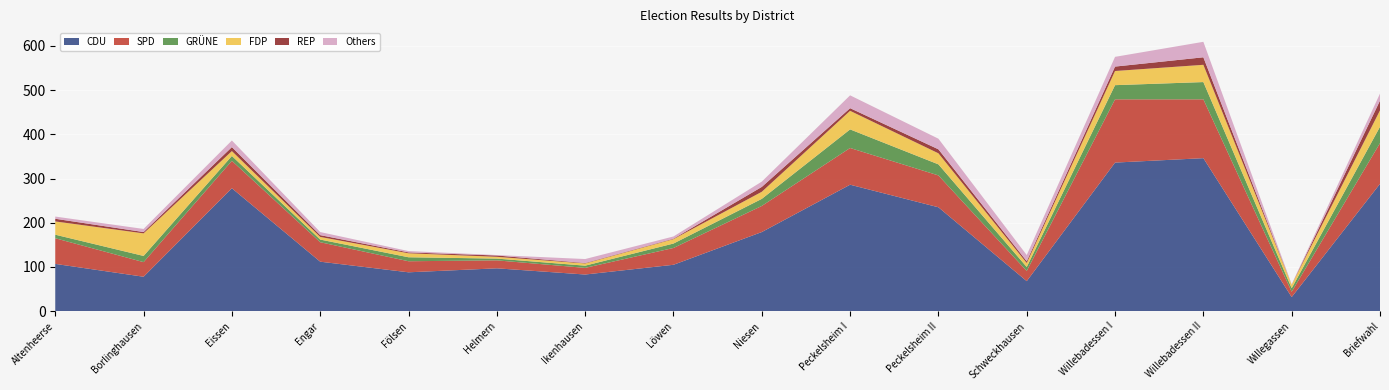

True or false: CDU has a value of 179 at Niesen.

True